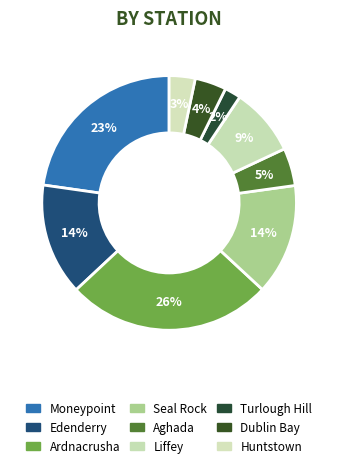

What percentage is the Moneypoint slice, to the nearest percent?

23%